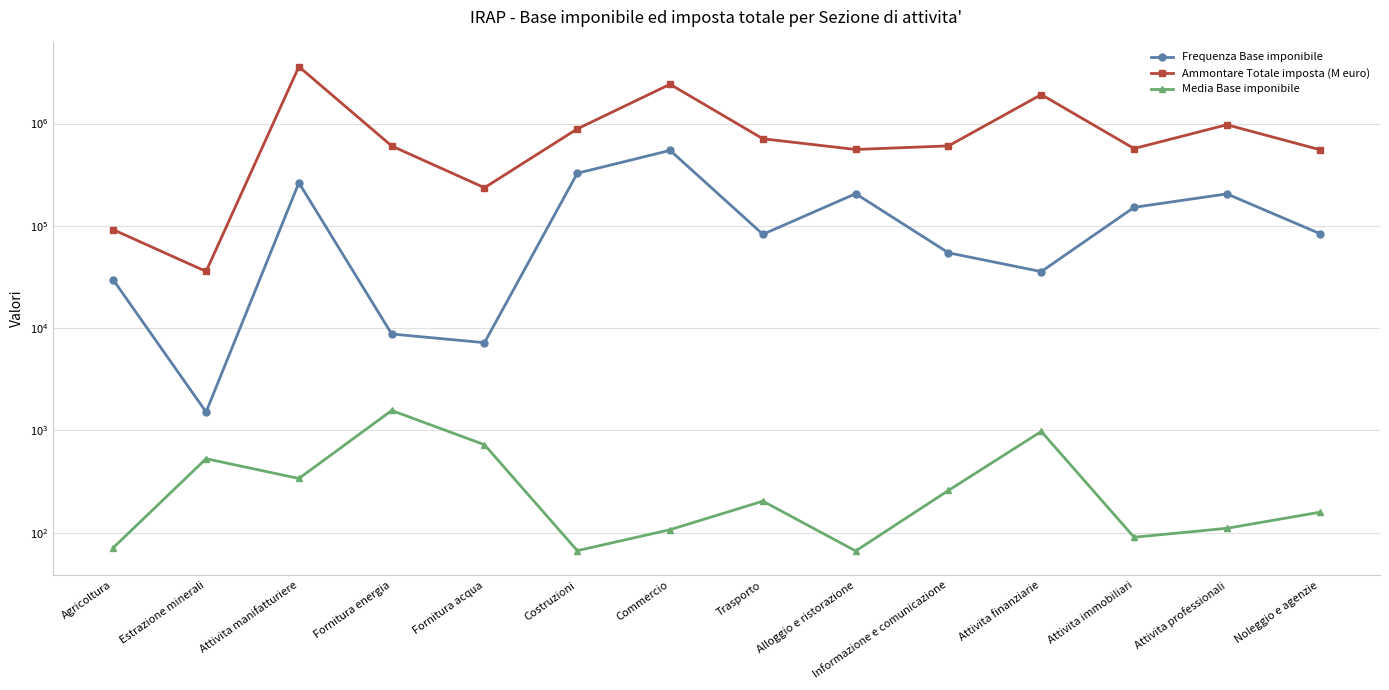

Where is the first local minimum for Media Base imponibile?

Attivita manifatturiere